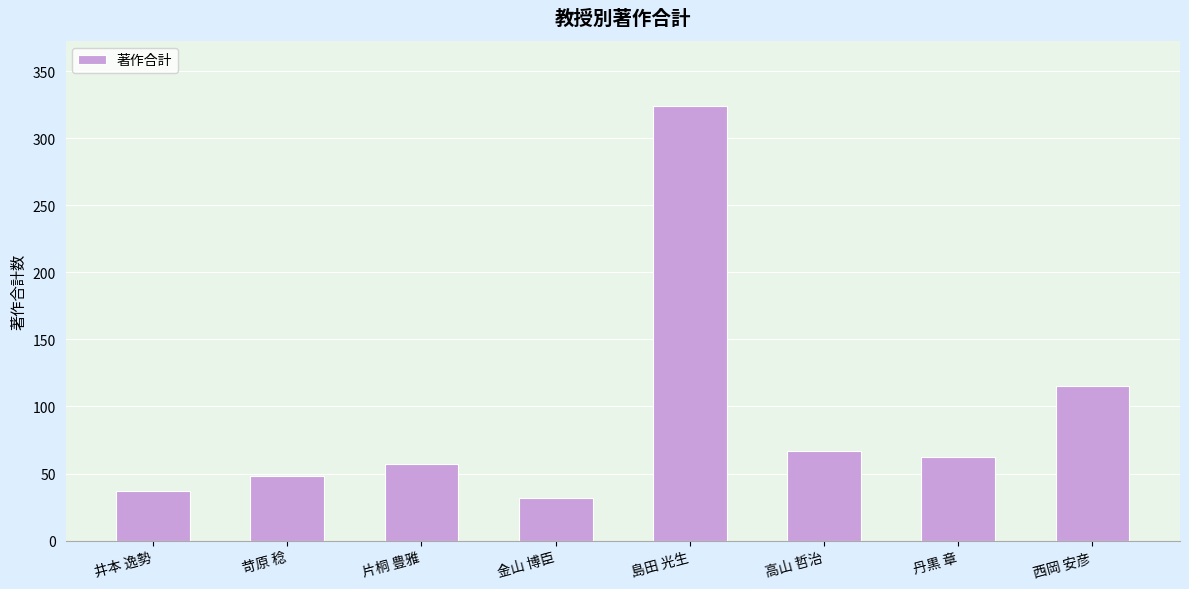

Reading left to right, what are all the values shown in this chart?

井本 逸勢=37	苛原 稔=48	片桐 豊雅=57	金山 博臣=32	島田 光生=324	高山 哲治=67	丹黒 章=62	西岡 安彦=115